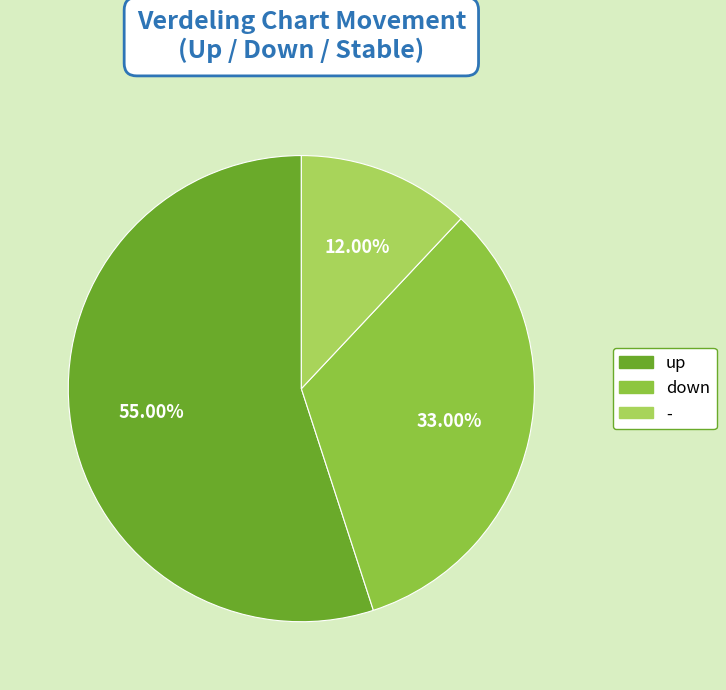

To the nearest percent, what portion does down represent?

33%